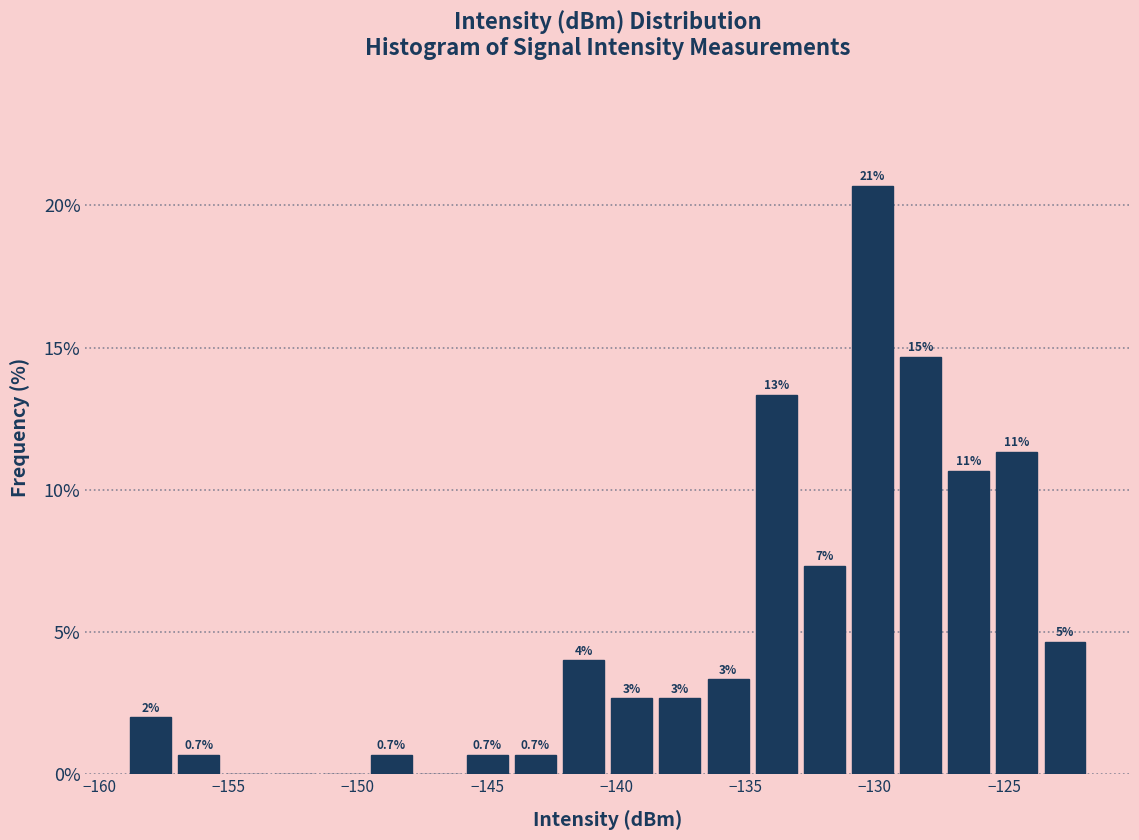

Read against the x-axis, roughly where is the centre of the tallest bar?

-130.0